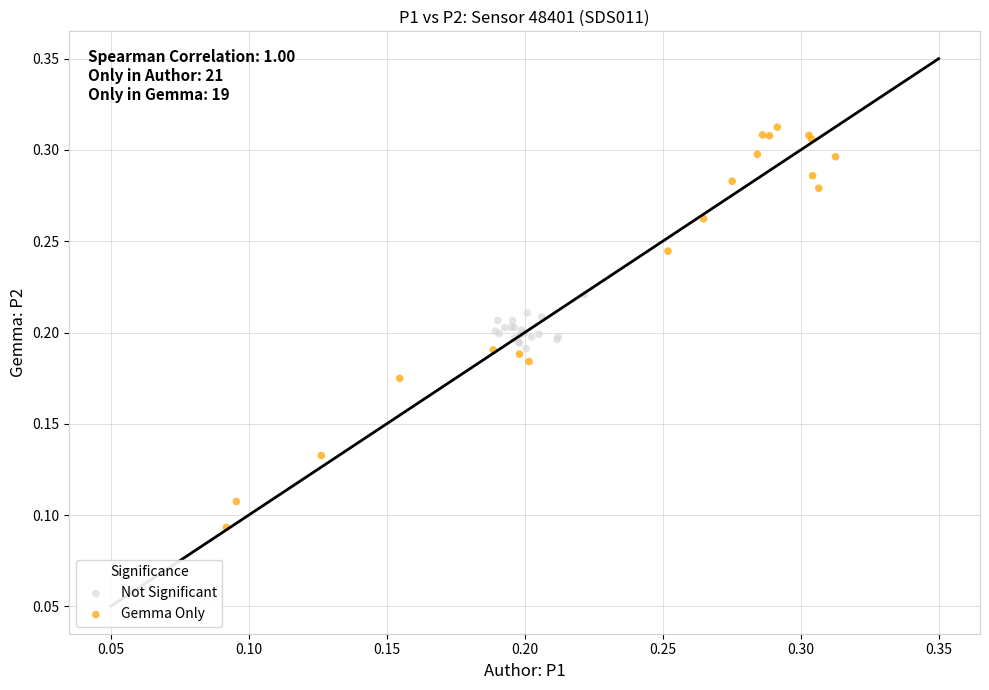

Which series reaches the maximum Y coordinate?

Gemma Only